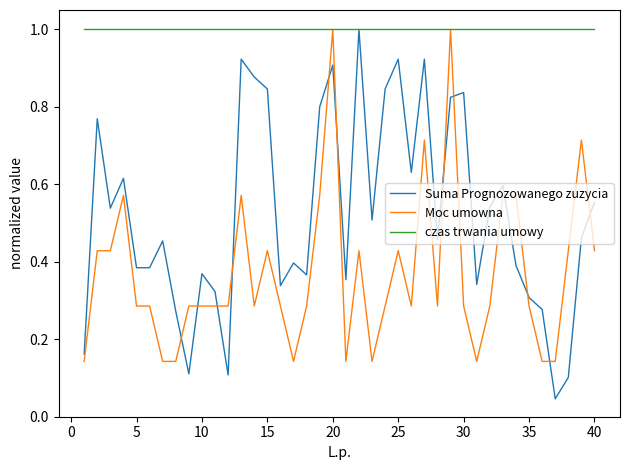

Rank the series by their average value, from lowest to highest.

Moc umowna, Suma Prognozowanego zuzycia, czas trwania umowy